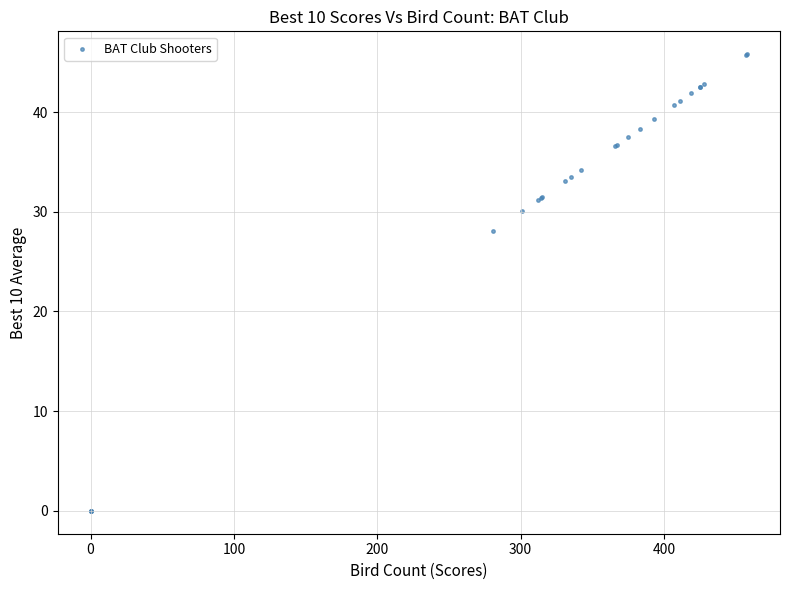

What Y value in the scatter plot is closest to 22?

28.1